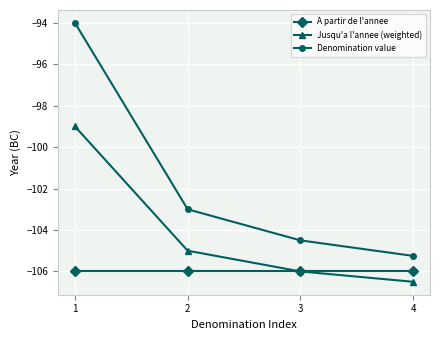

What is the value of the Denomination value point at the 4th from the left?

-105.2